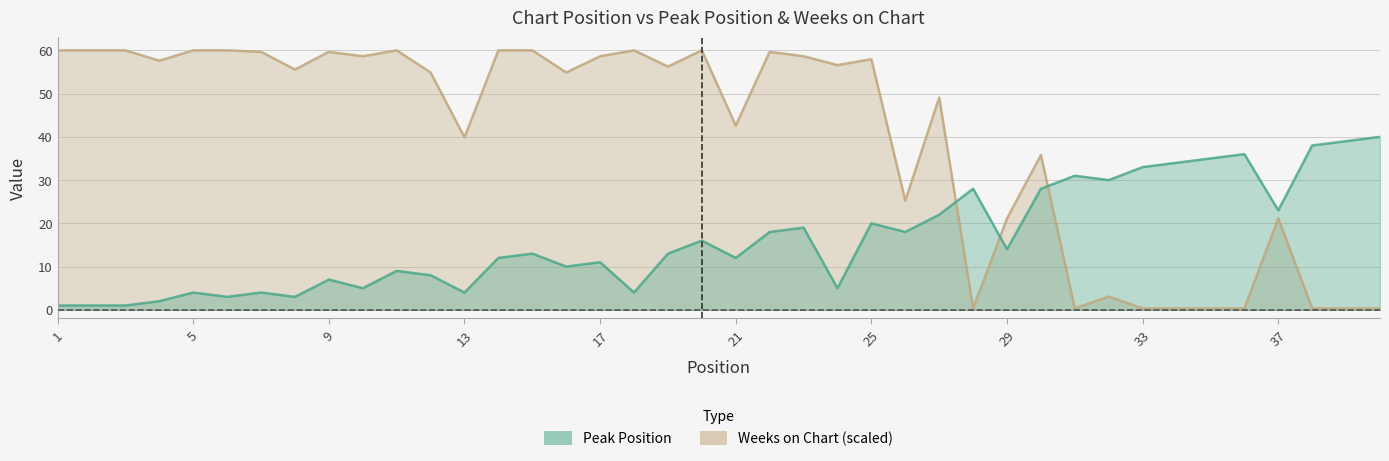

What are all the series names shown in the legend?

Peak Position, Weeks on Chart